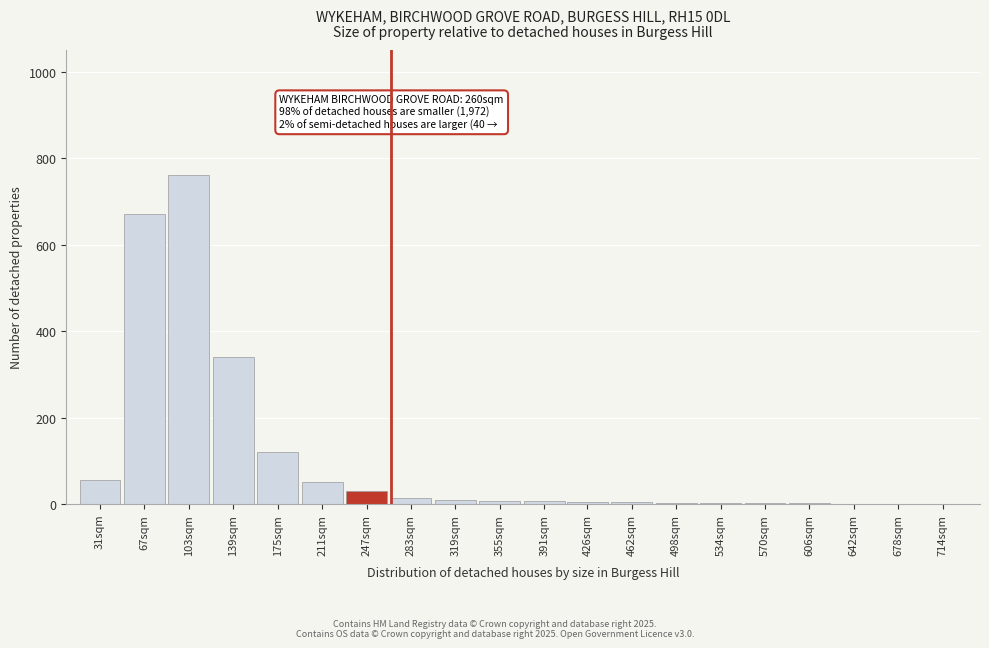

What is the change in value from 103sqm to 175sqm?

-640